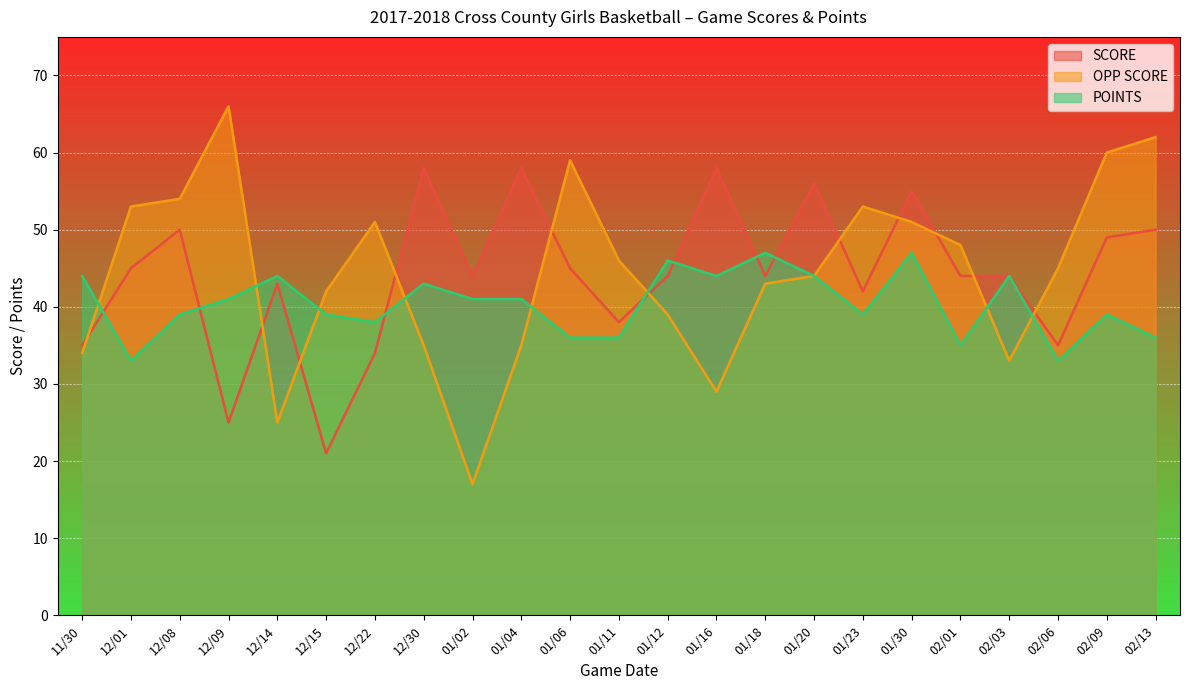

At how many categories does at least one series exceed 21?

23